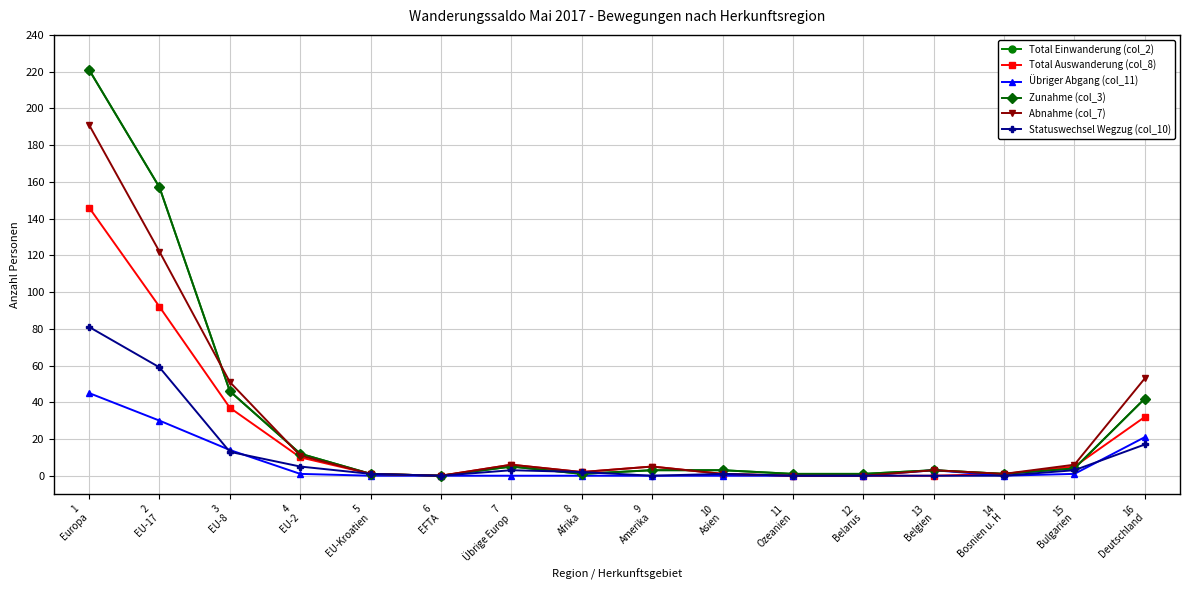

Is this an area chart (filled region under the line)?

No